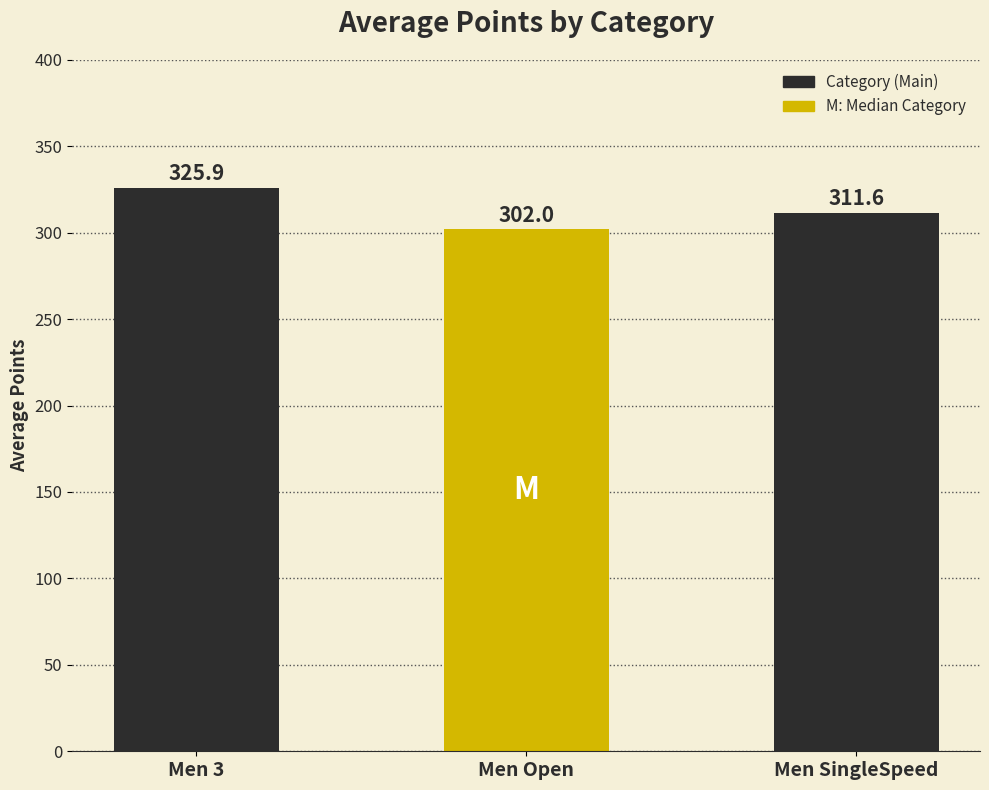

Which has a higher value, Men 3 or Men Open?

Men 3